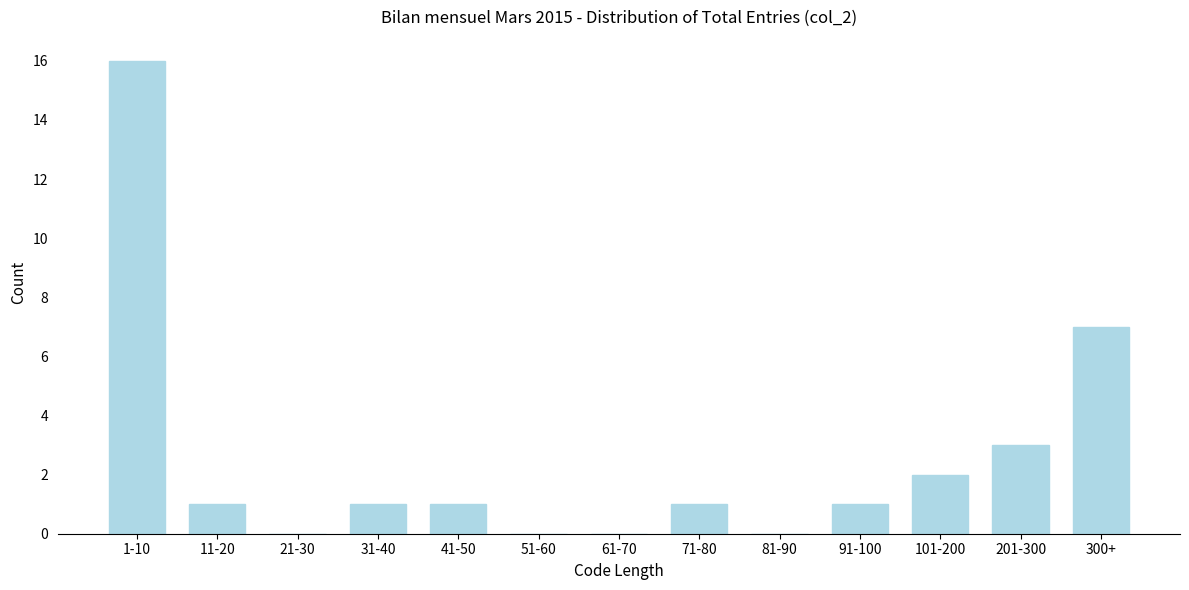

Reading left to right, transcribe all the data shown in this chart.

1-10=16	11-20=1	21-30=0	31-40=1	41-50=1	51-60=0	61-70=0	71-80=1	81-90=0	91-100=1	101-200=2	201-300=3	300+=7